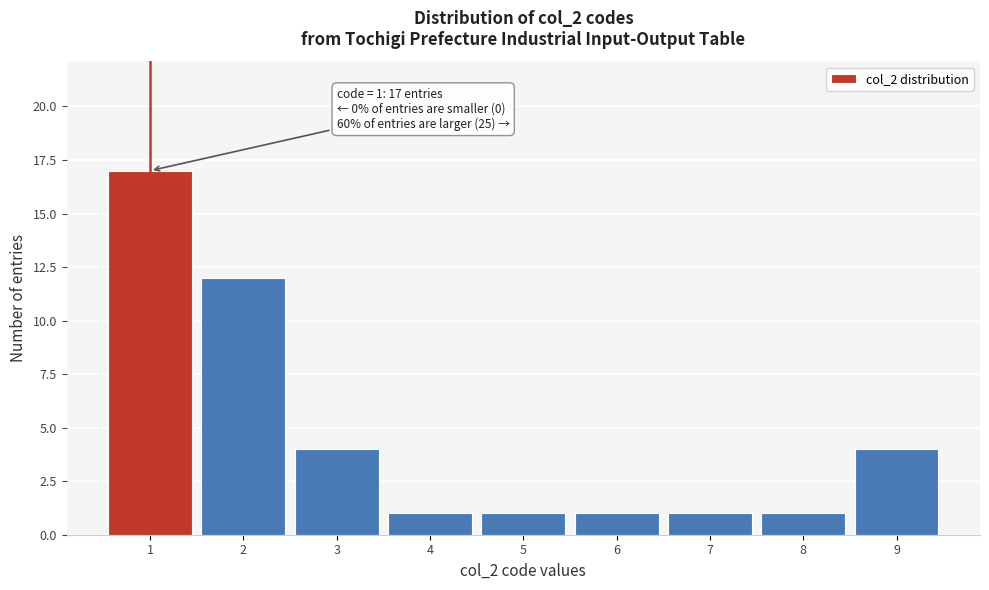

Which range on the x-axis has the tallest bar?

0.5 to 1.5